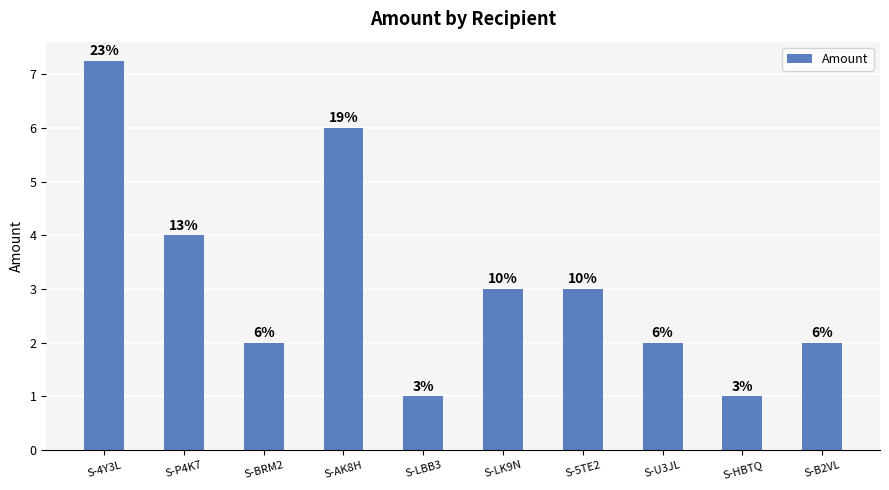

What is the smallest value displayed?

1.0